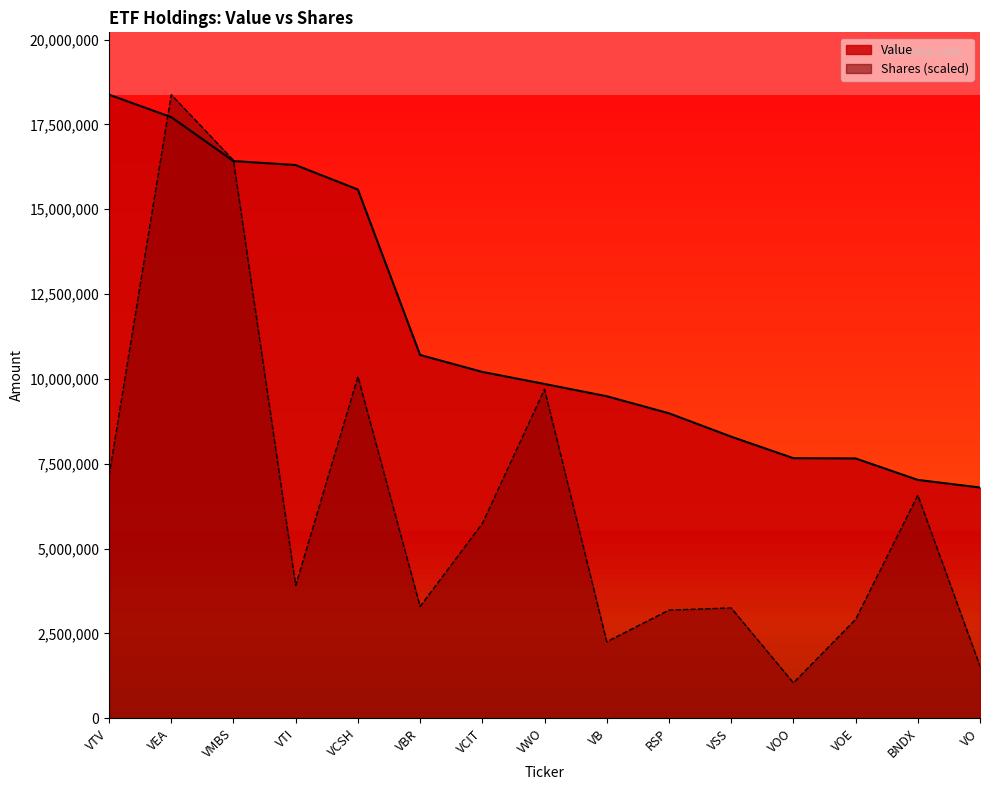

The value of Shares or principal amount at VEA is 18377000.0. True or false?

True